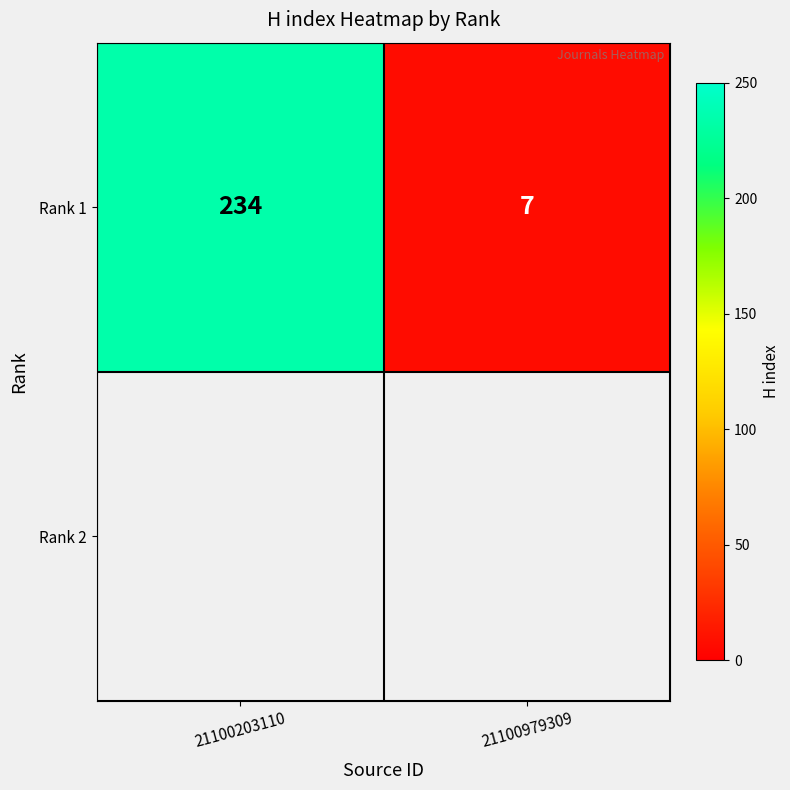

List the labels in order of value, largest first.

21100203110, 21100979309